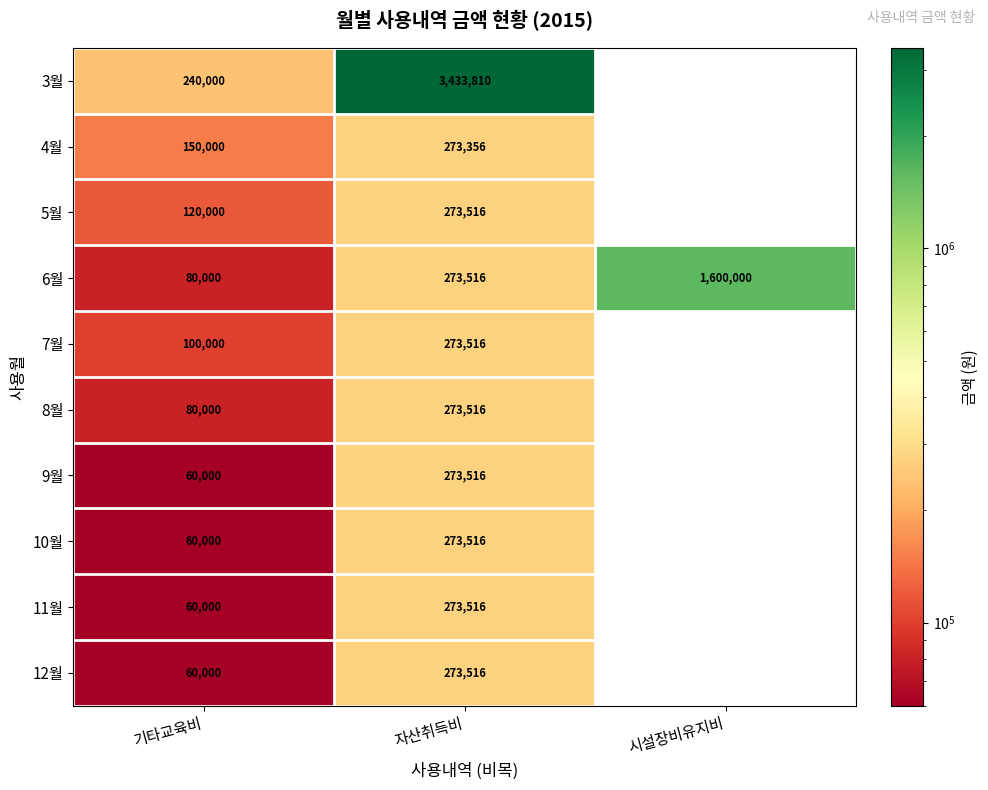

Read the 6월 value at 자산취득비.

273516